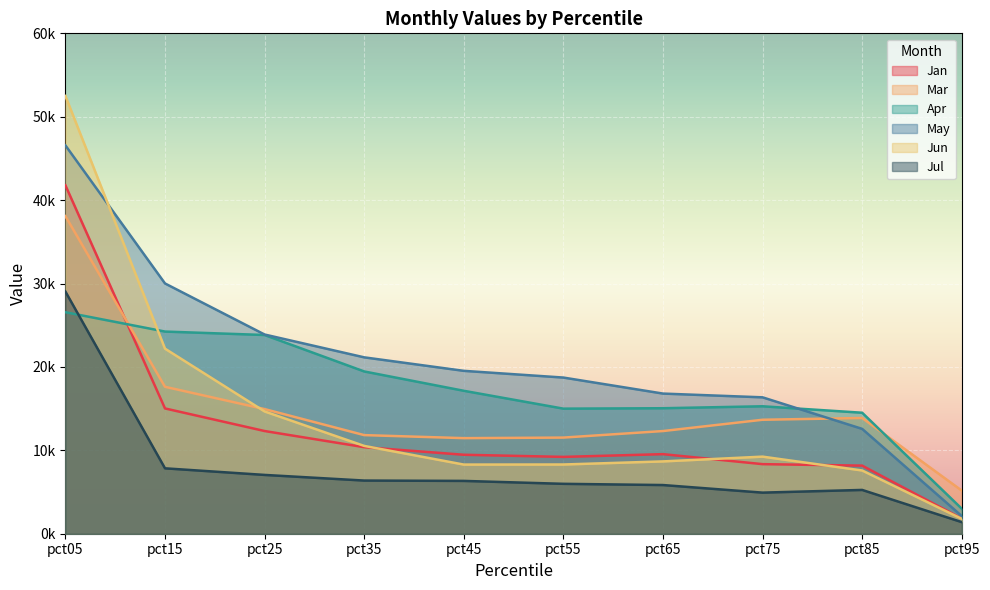

Between pct45 and pct65, which is larger?

pct65